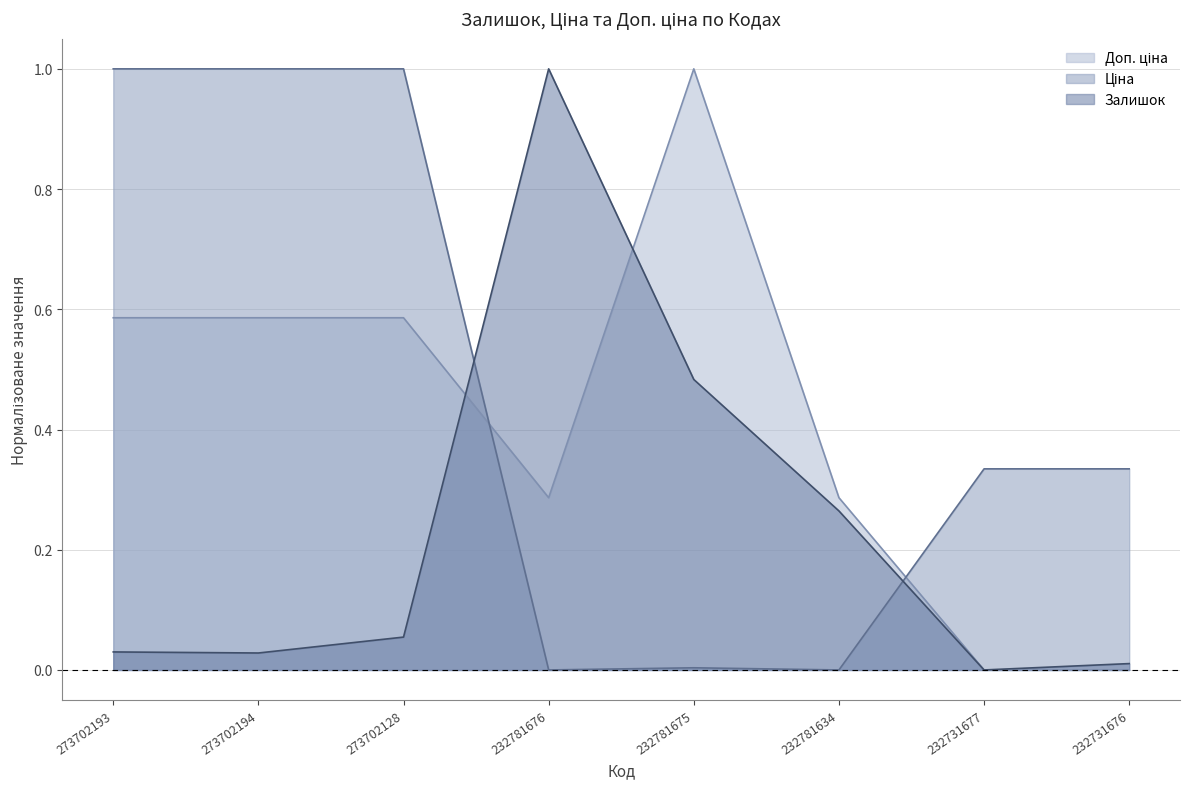

How many lines are shown in the chart?

3